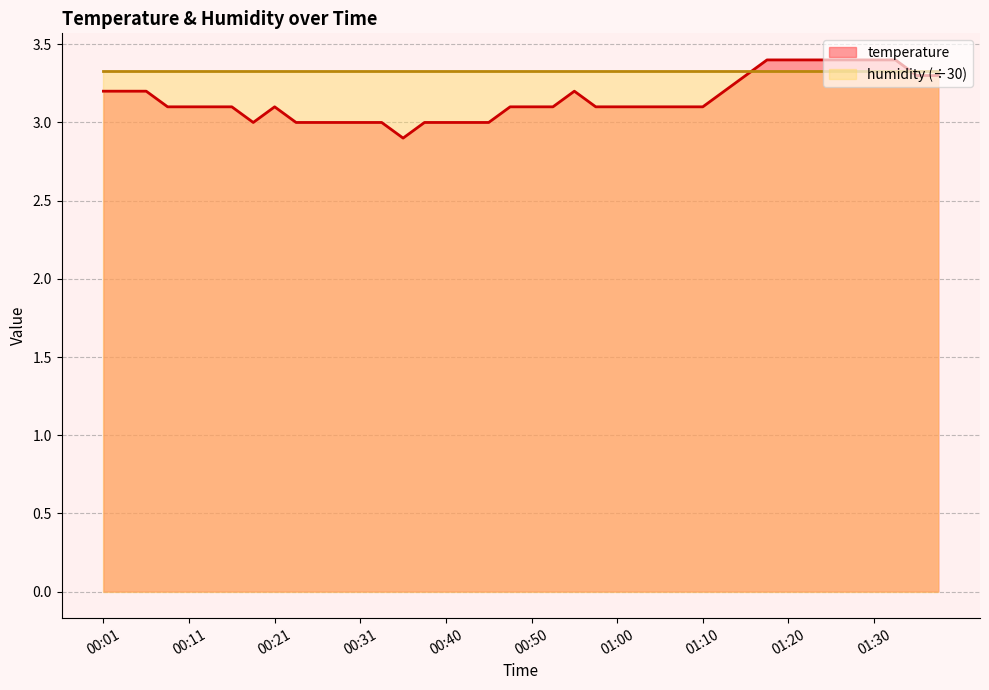

Reading right to left, extract all data points from this chart.

3.3	3.3	3.4	3.4	3.4	3.4	3.4	3.4	3.4	3.3	3.2	3.1	3.1	3.1	3.1	3.1	3.1	3.2	3.1	3.1	3.1	3.0	3.0	3.0	3.0	2.9	3.0	3.0	3.0	3.0	3.0	3.1	3.0	3.1	3.1	3.1	3.1	3.2	3.2	3.2